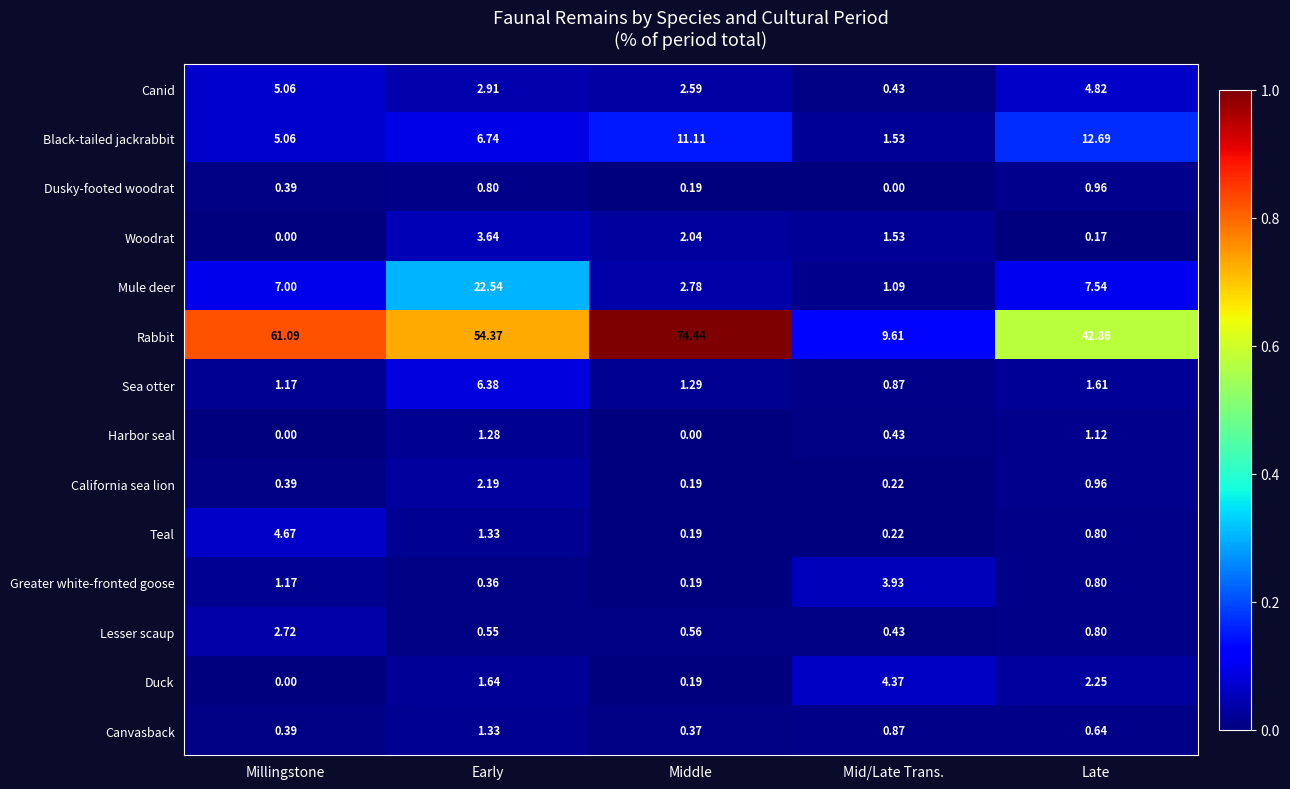

Rank the series by their maximum value, from lowest to highest.

Dusky-footed woodrat, Harbor seal, Canvasback, California sea lion, Lesser scaup, Woodrat, Greater white-fronted goose, Duck, Teal, Canid, Sea otter, Black-tailed jackrabbit, Mule deer, Rabbit